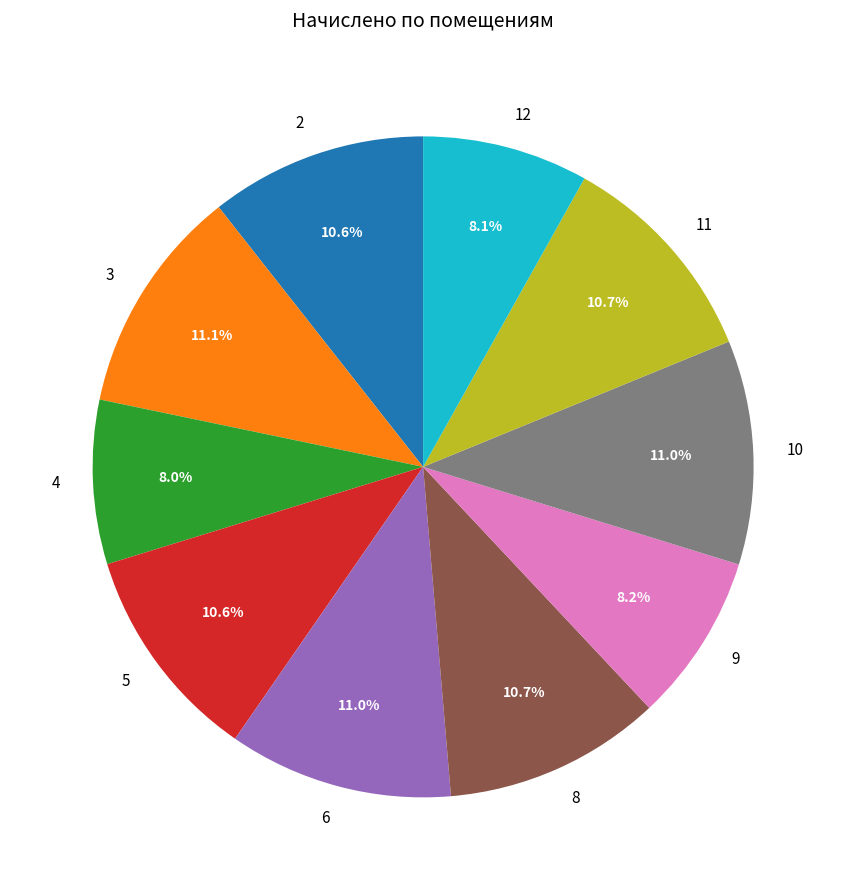

How many slices are in this pie chart?

10